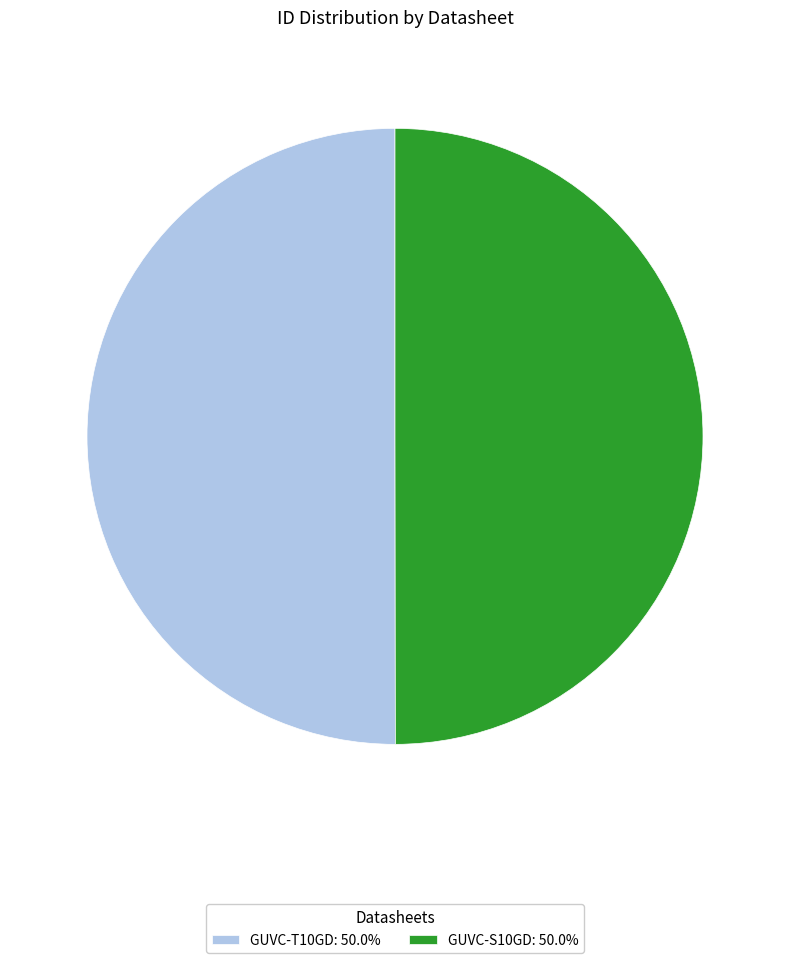

True or false: GUVC-S10GD accounts for 38% of the total.

False